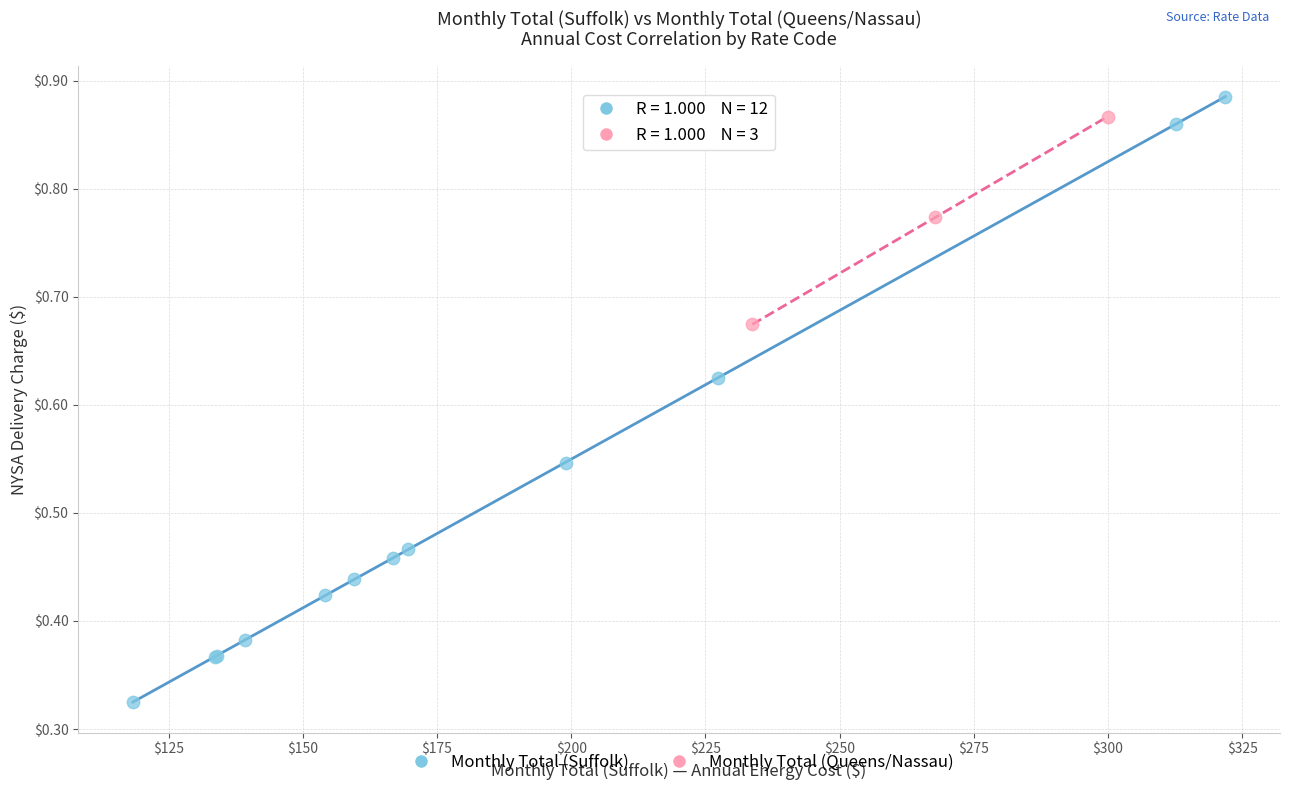

Which series has the widest spread of Y values?

Monthly Total (Suffolk)